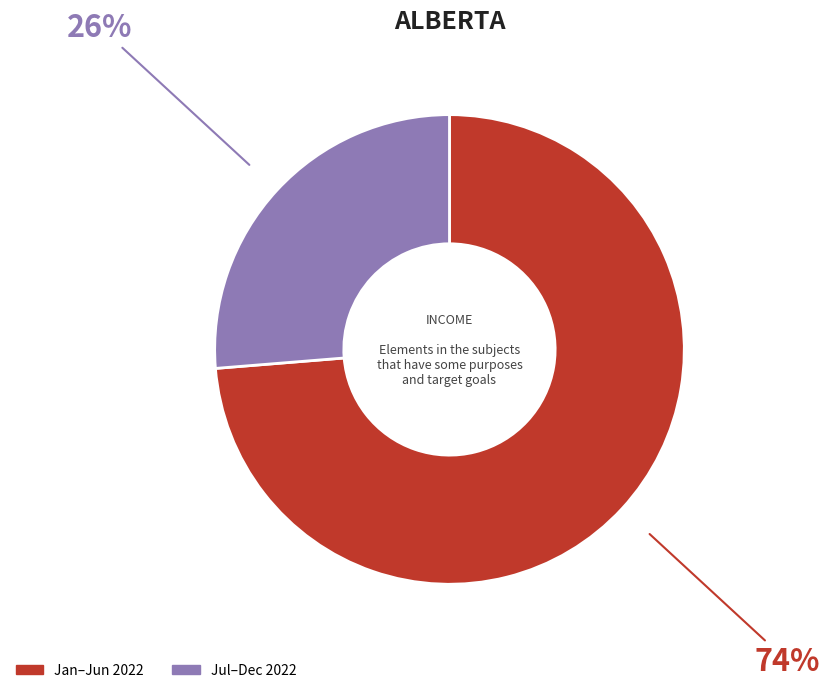

To the nearest percent, what percentage of the pie is Jan–Jun 2022?

74%